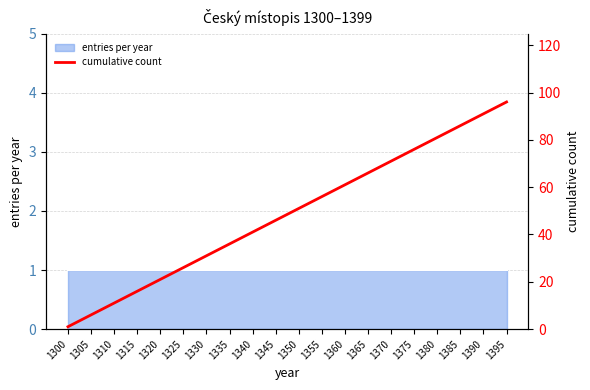

What is the change in value from 1315 to 1355?

+40